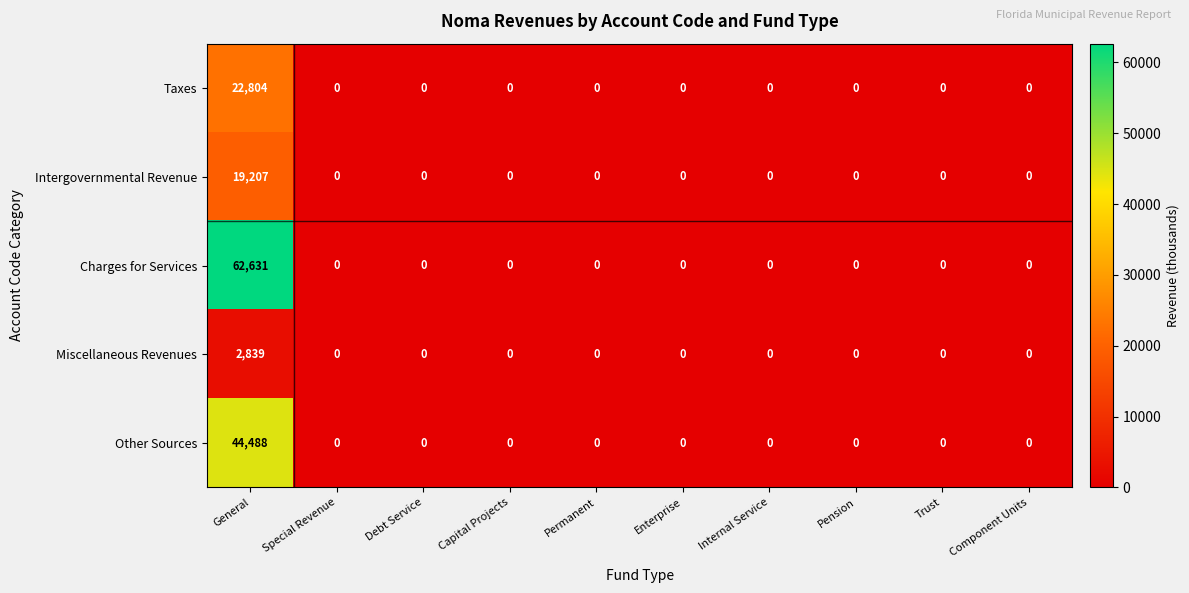

How many values in Other Sources are above zero?

1